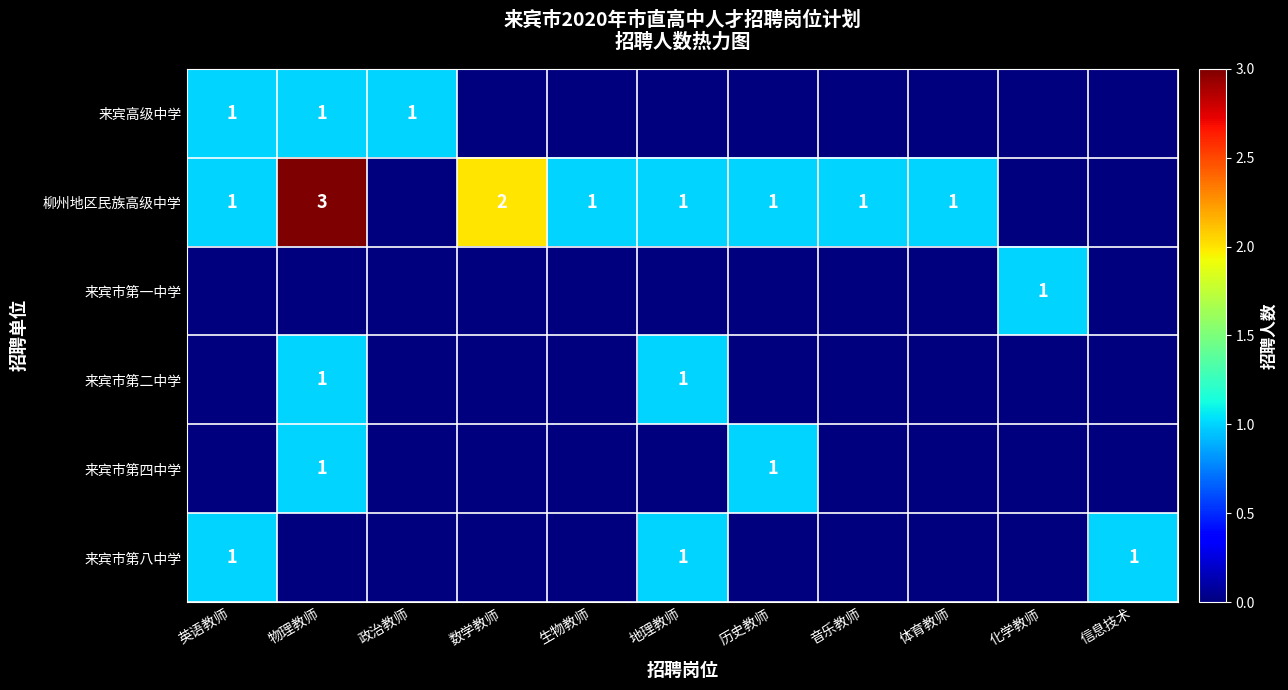

The value of 来宾市第四中学 at 历史教师 is 1. True or false?

True